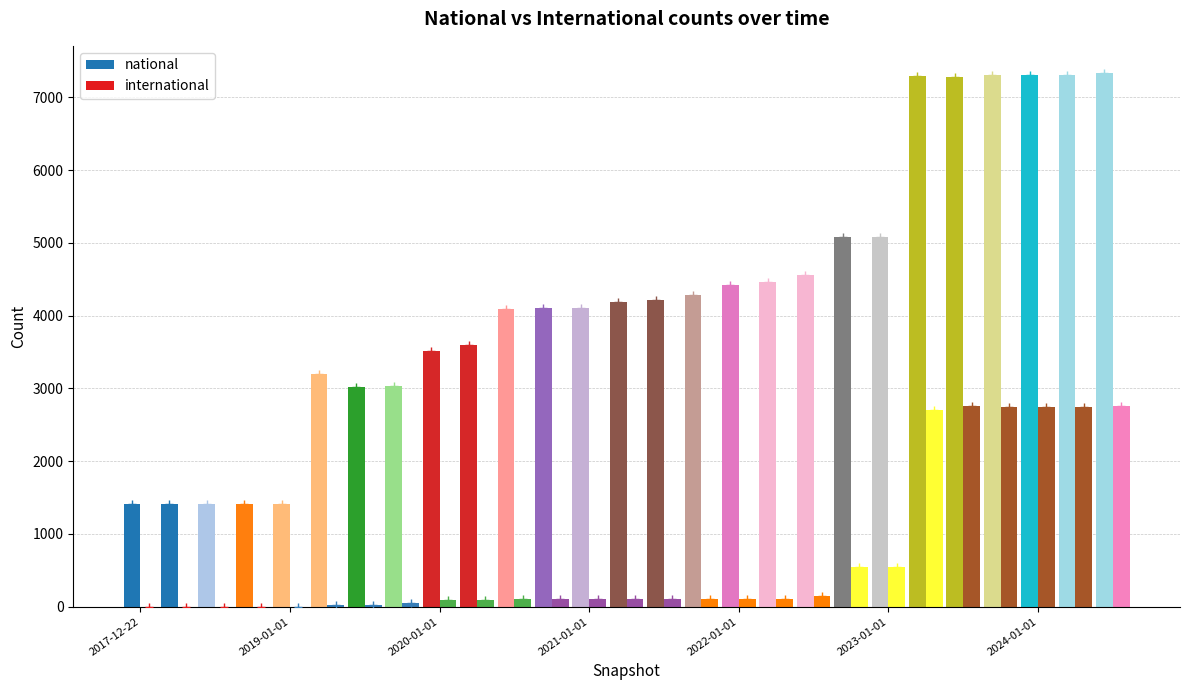

How many groups of bars are there?

27